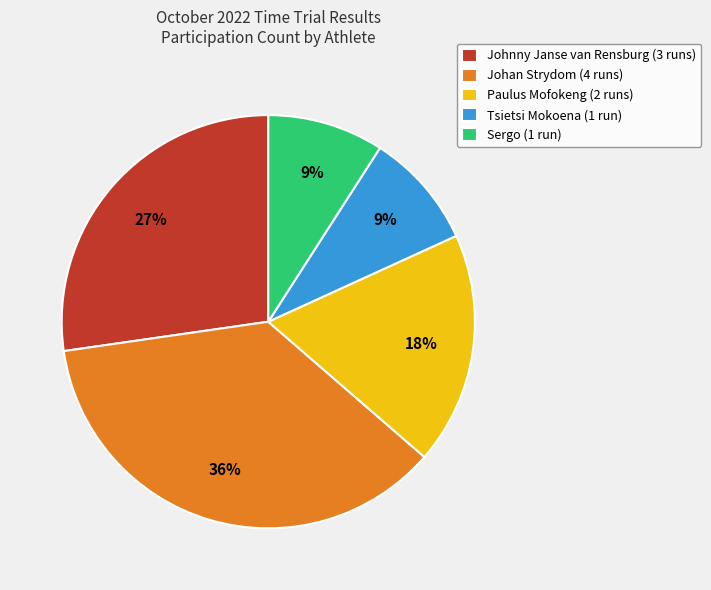

True or false: Tsietsi Mokoena accounts for 9% of the total.

True